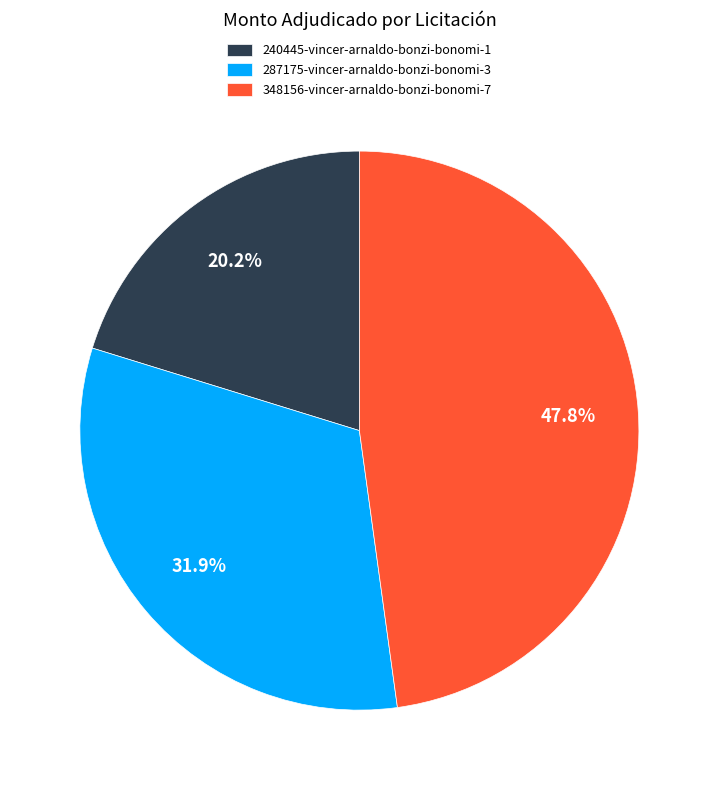

Count the number of slices in the pie.

3